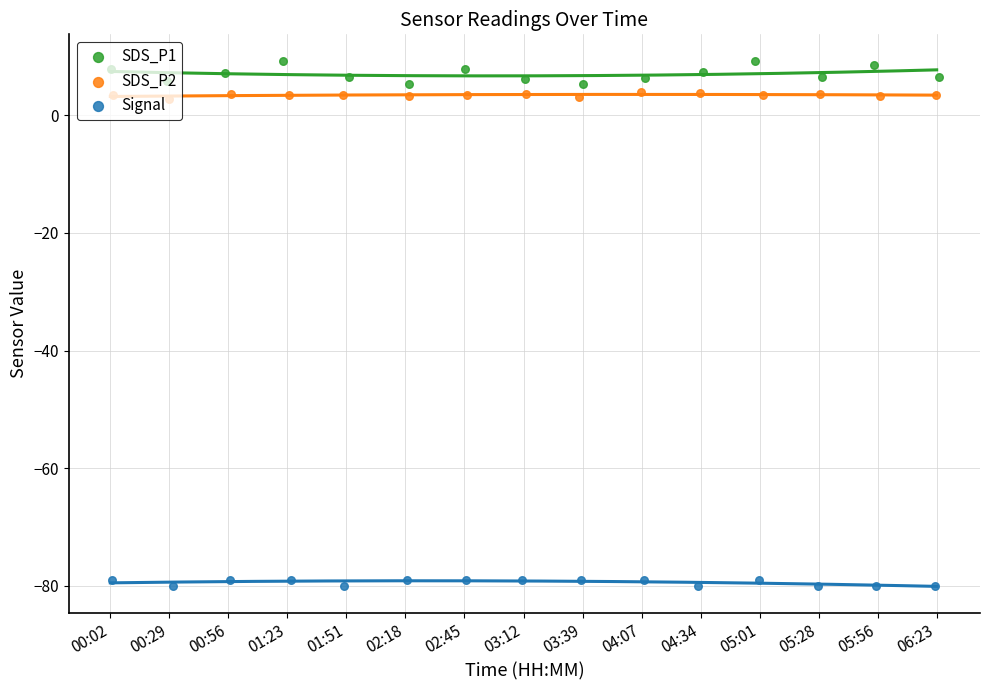

Which series has the widest spread of Y values?

SDS_P1